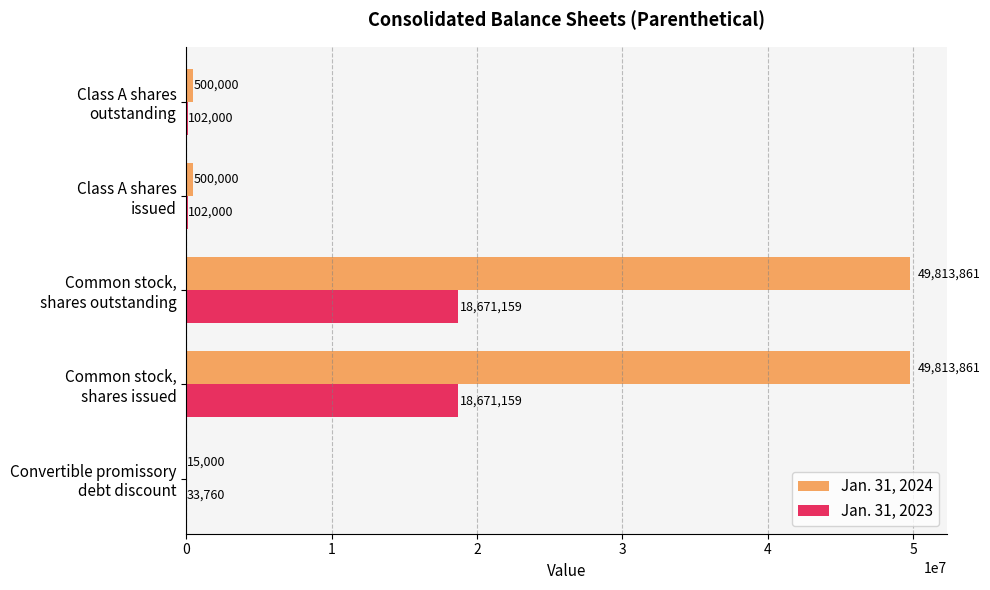

How many series are shown in this chart?

2